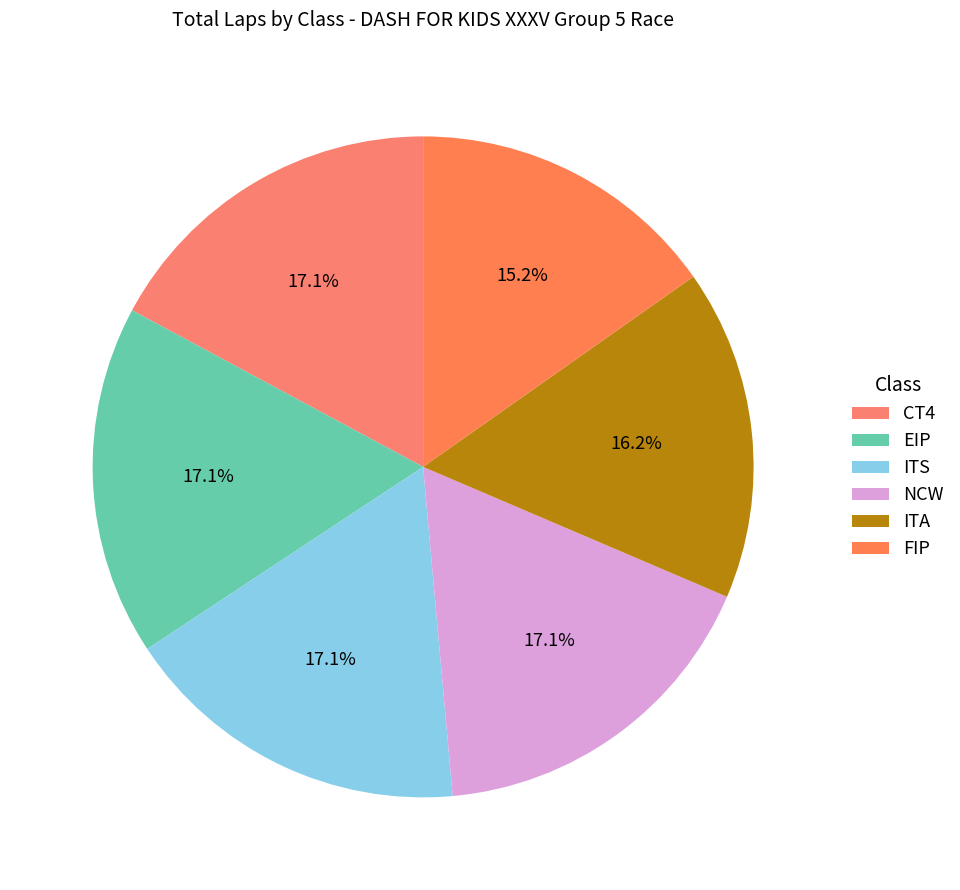

To the nearest percent, what portion does CT4 represent?

17%